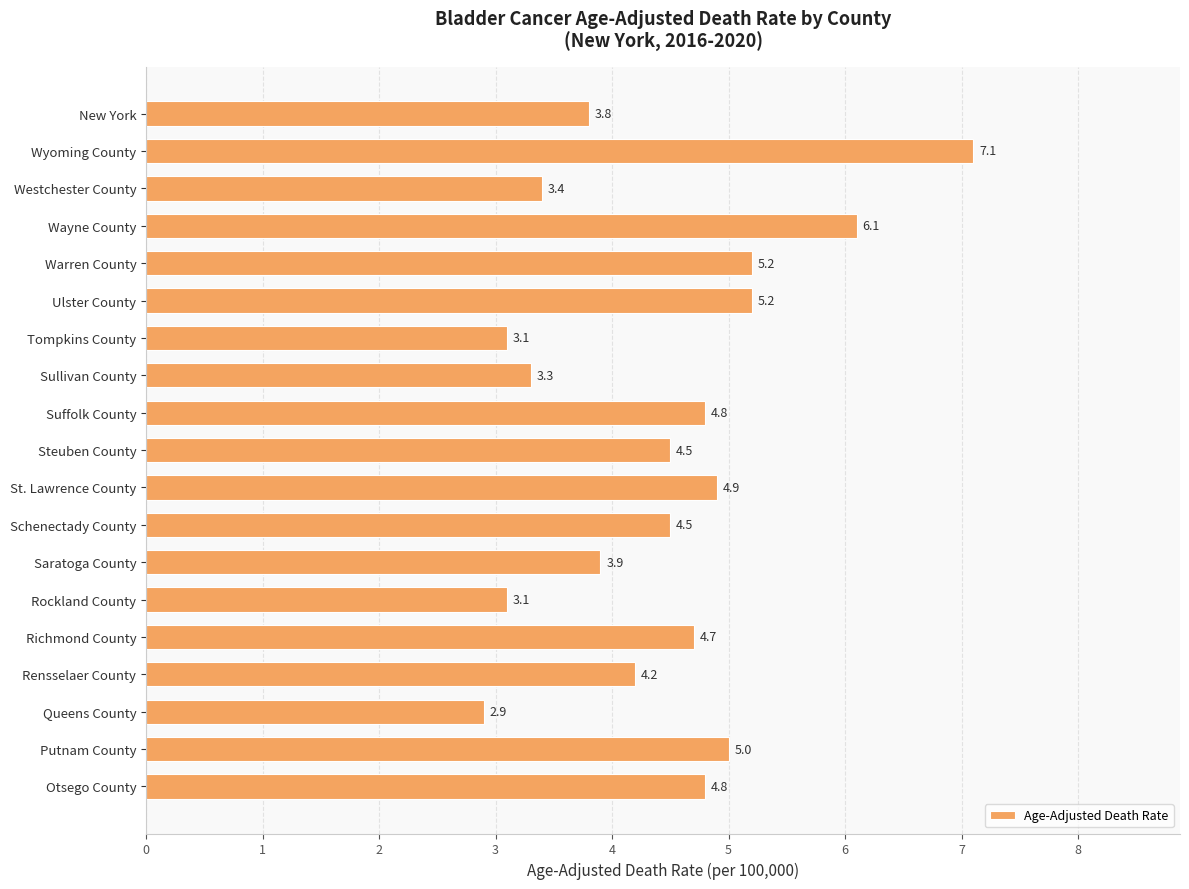

What is the change in value from Sullivan County to Suffolk County?

+1.5